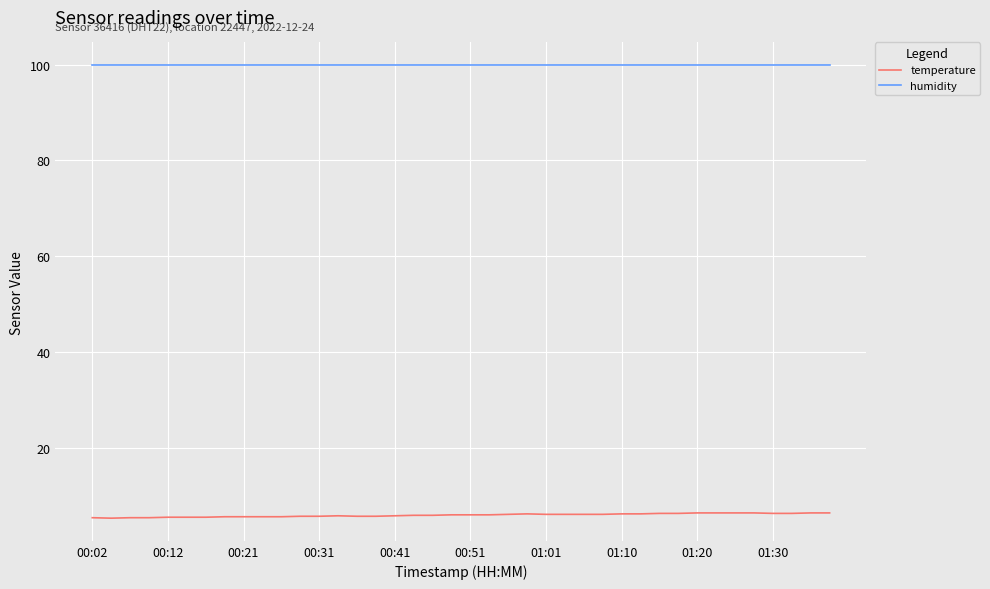

True or false: temperature and humidity cross at least once.

False